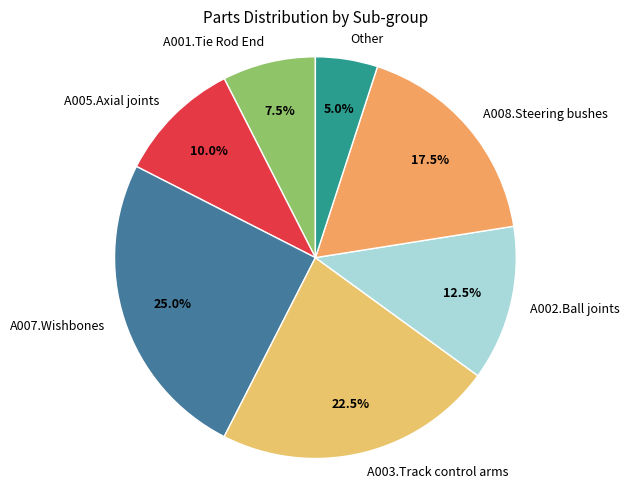

What is the ratio of the value at A001.Tie Rod End to the value at A002.Ball joints?

0.6